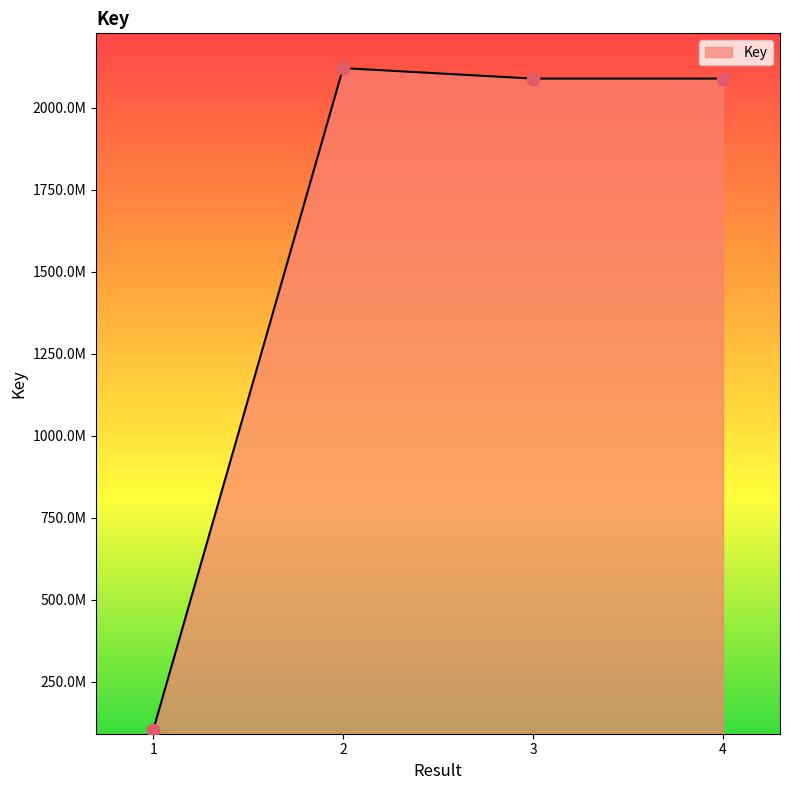

Does the chart have visible grid lines?

No